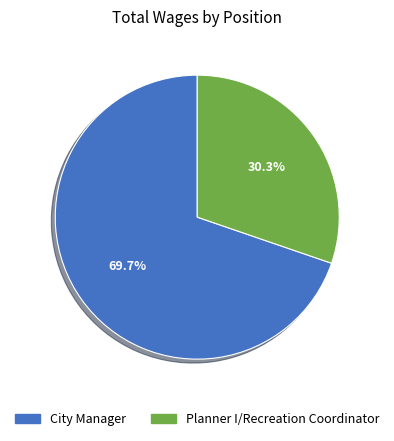

What is the total percentage of City Manager and Planner I/Recreation Coordinator?

100.0%